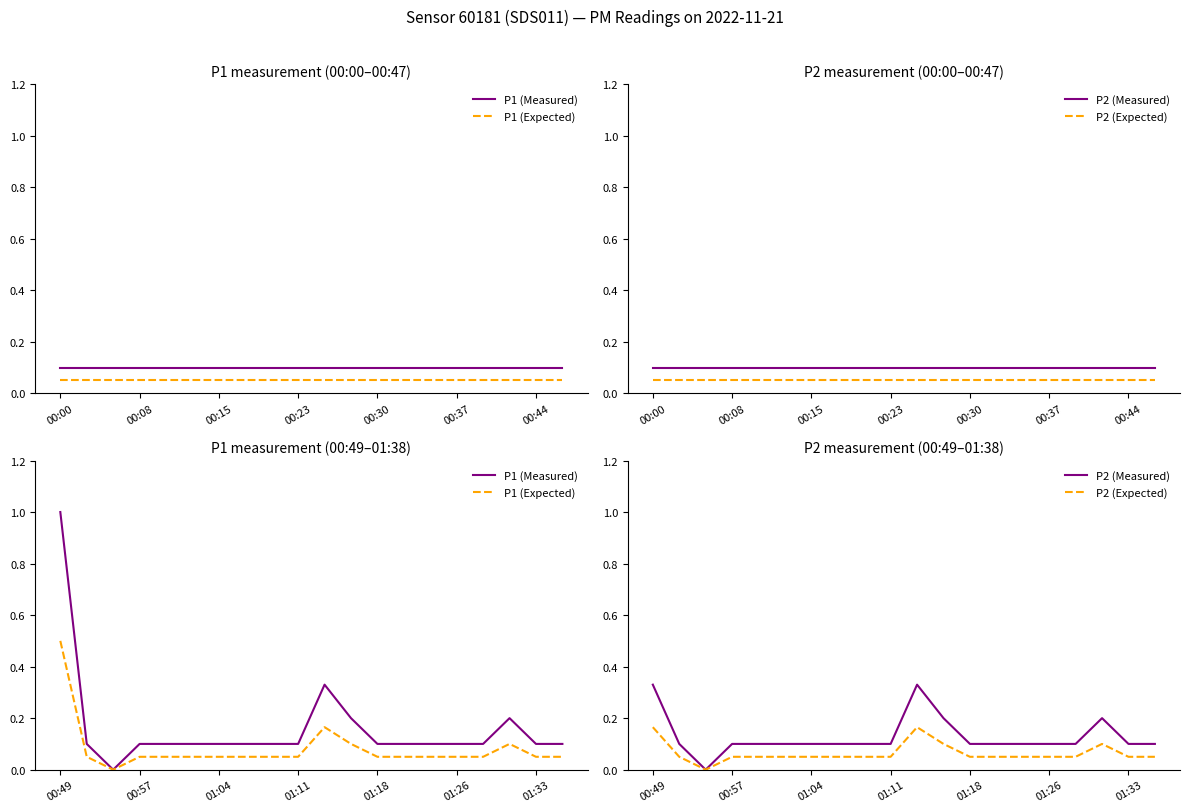

What is the total value across all series at 8?

0.3